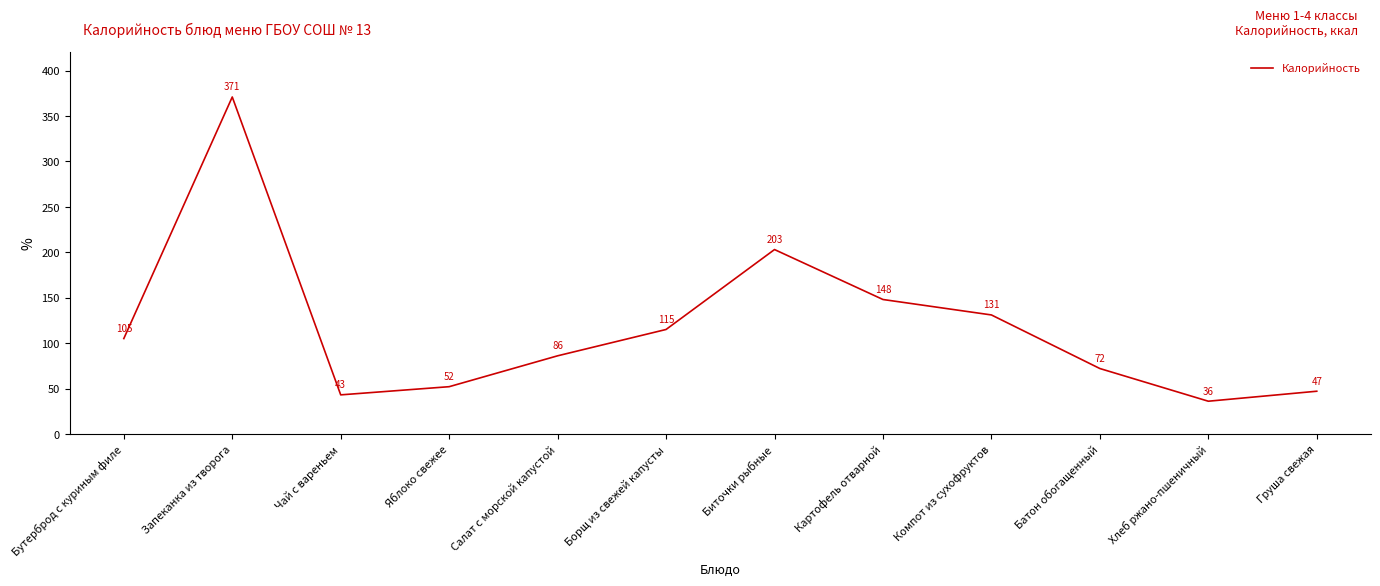

What is the approximate value at Картофель отварной, to the nearest 10?

150